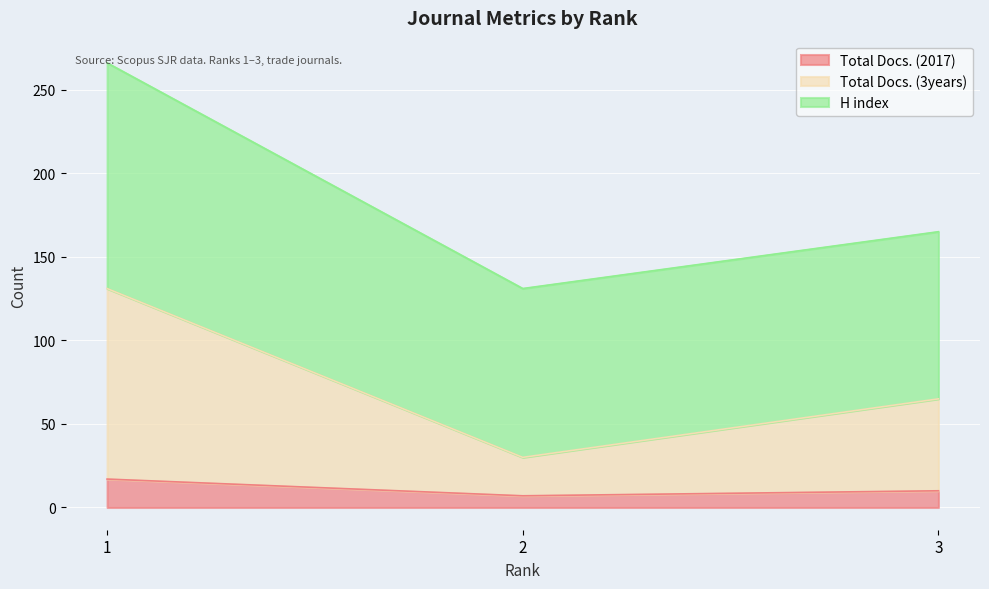

What is the highest value of the Total Docs. (2017) series?

17